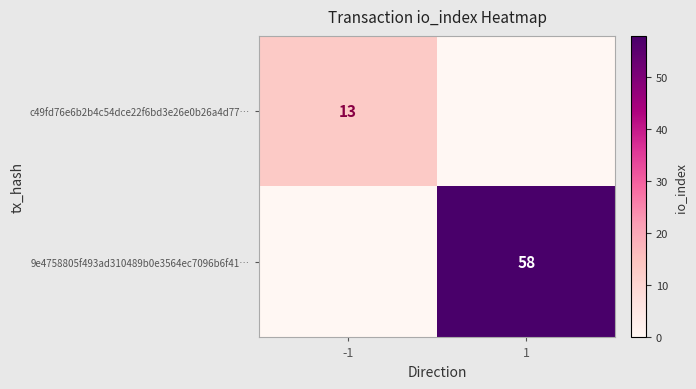

The value of c49fd76e6b2b4c54dce22f6bd3e26e0b26a4d77… at -1 is 13. True or false?

True